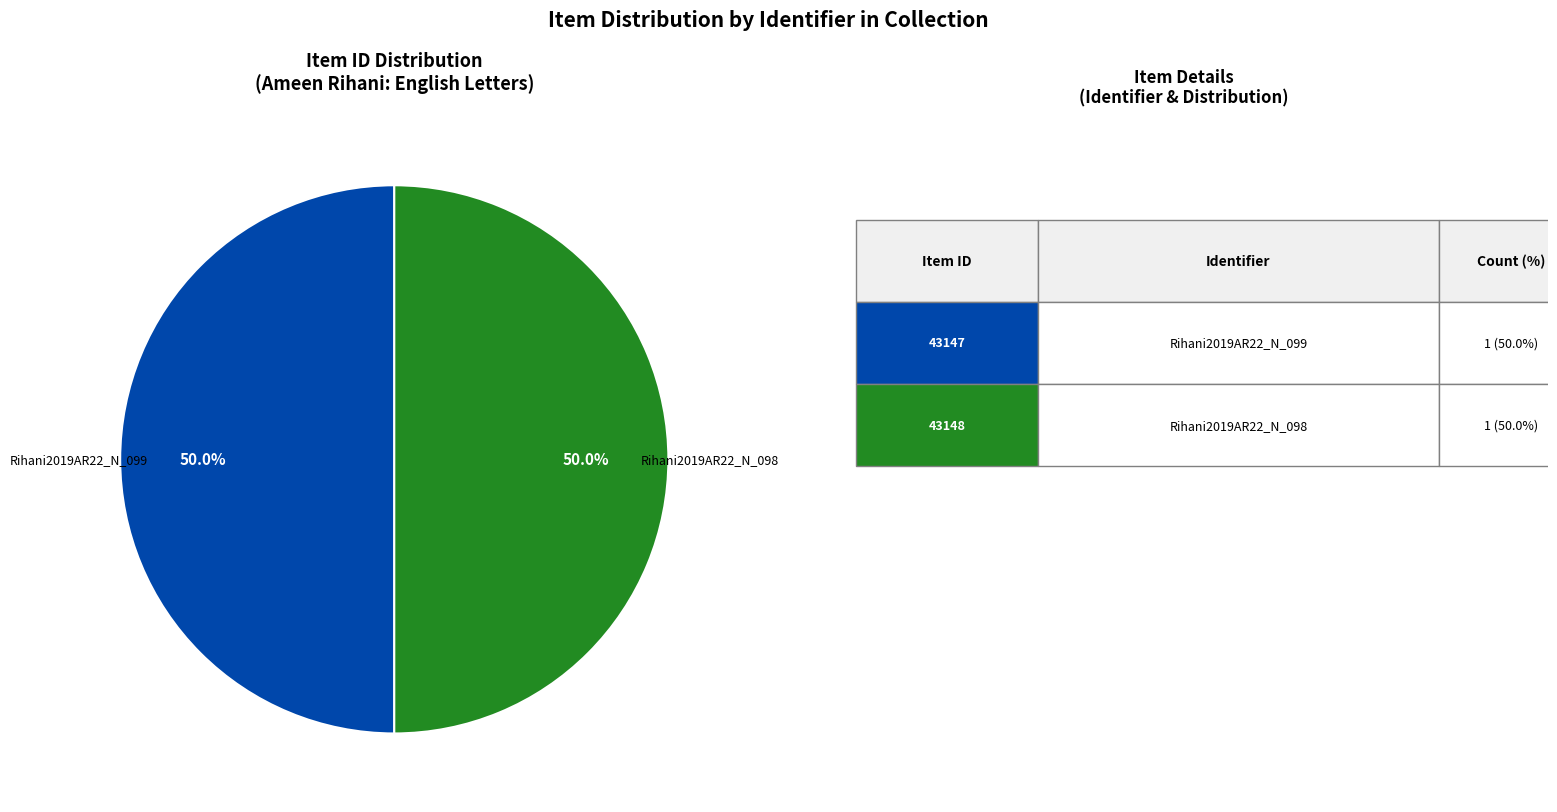

Which slice is the largest?

43148